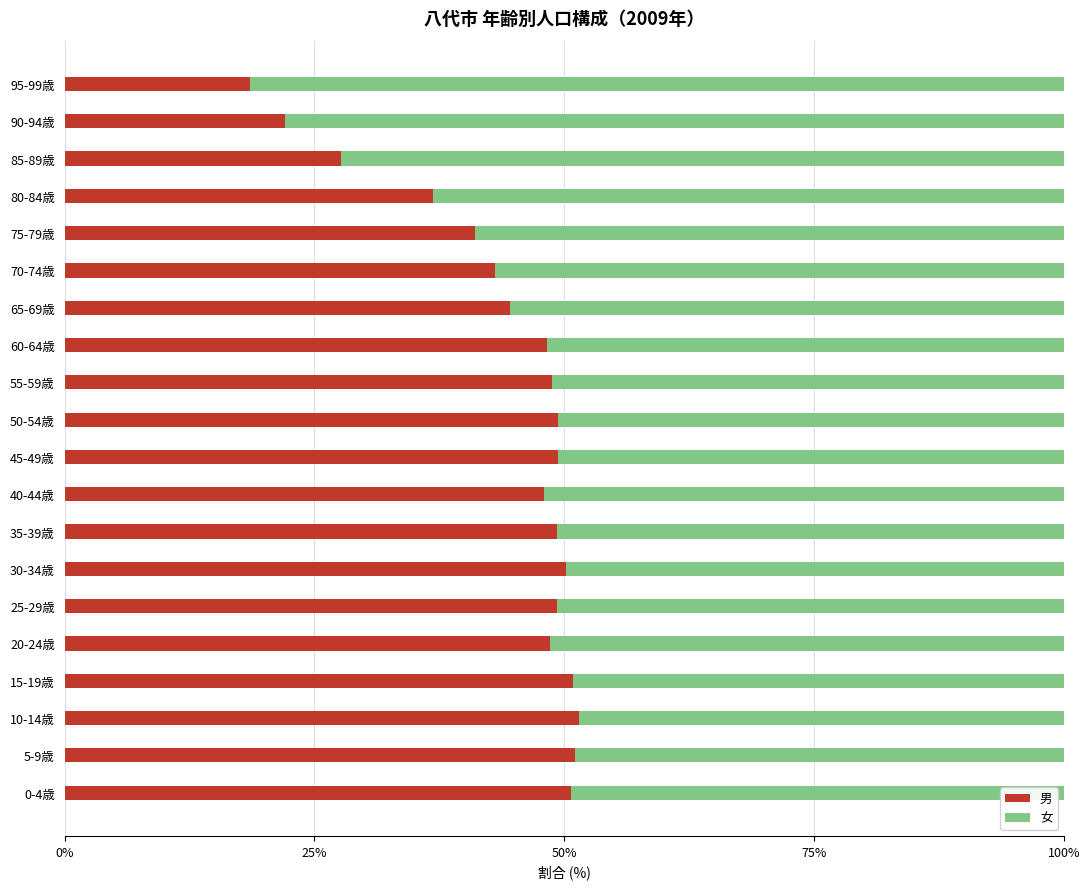

The 男 series shows 41.1 at 75-79歳. True or false?

True